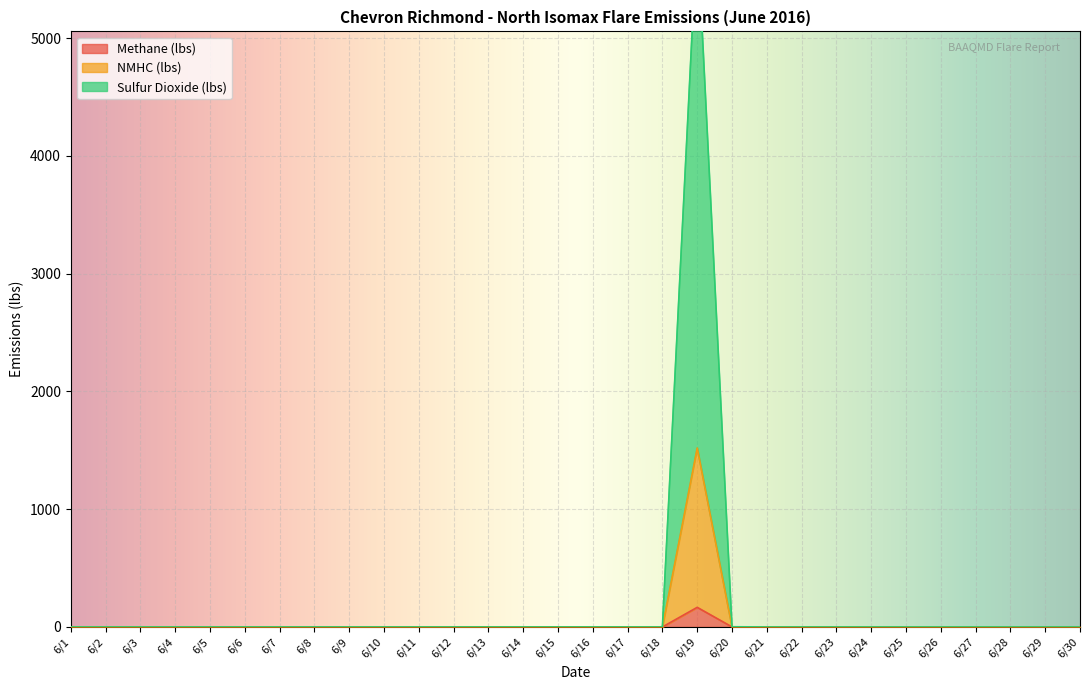

Count the number of data series in this chart.

3